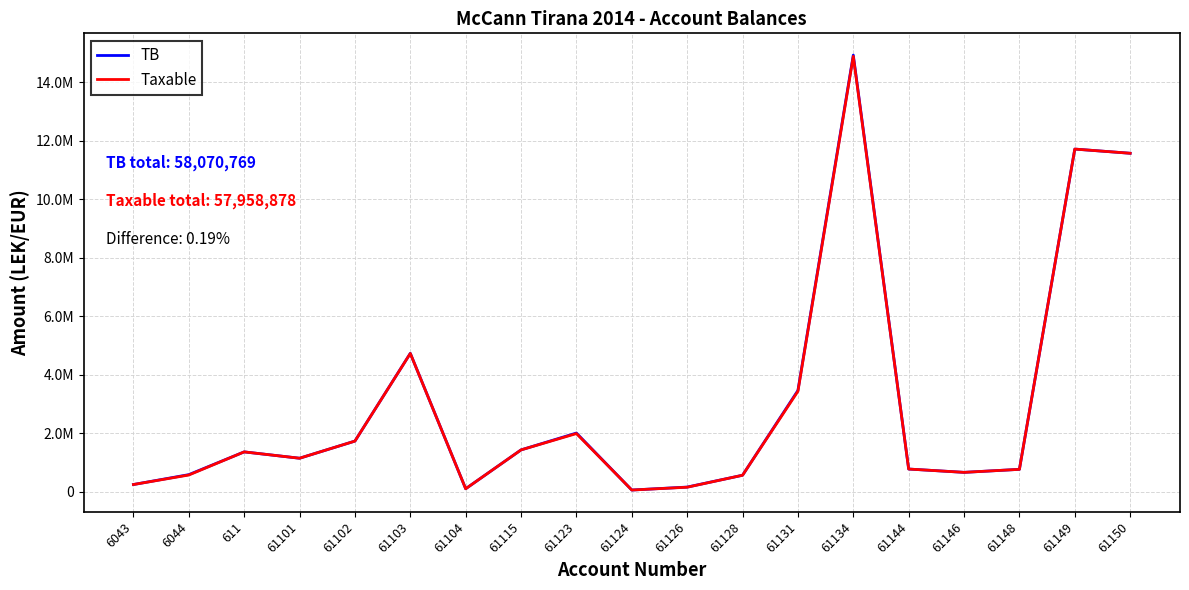

What is the sum of all TB values?

58070769.2